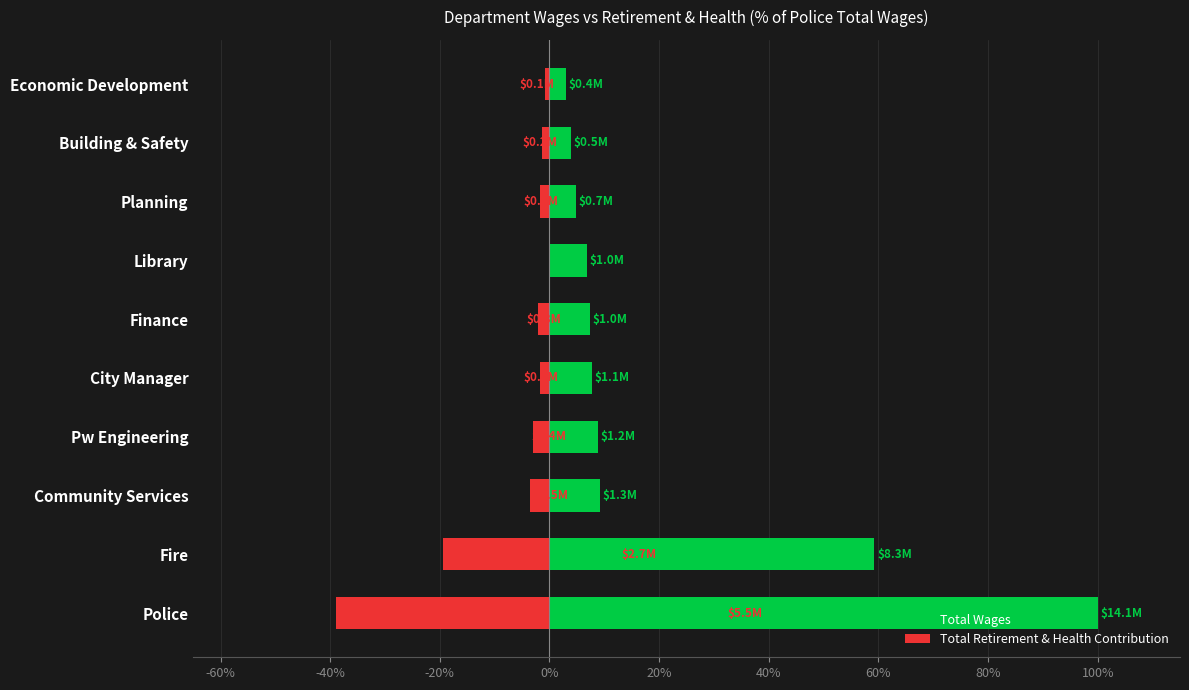

What is the difference between the maximum and minimum values in the Total Wages series?

97.0